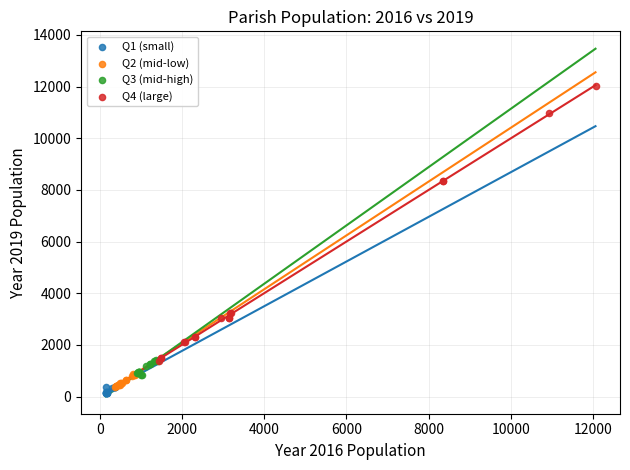

What are all the series names shown in the legend?

Q1 (small), Q2 (mid-low), Q3 (mid-high), Q4 (large)